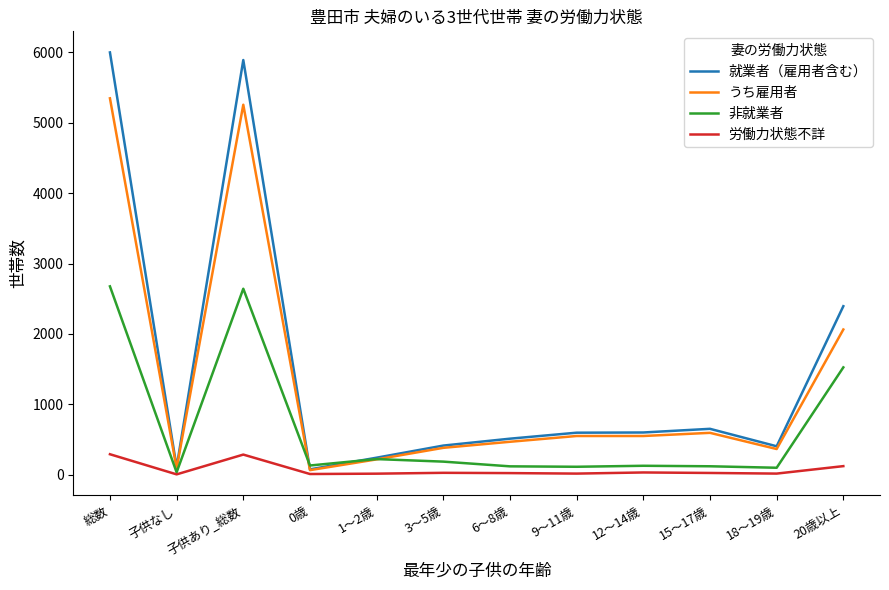

Count the number of data series in this chart.

4